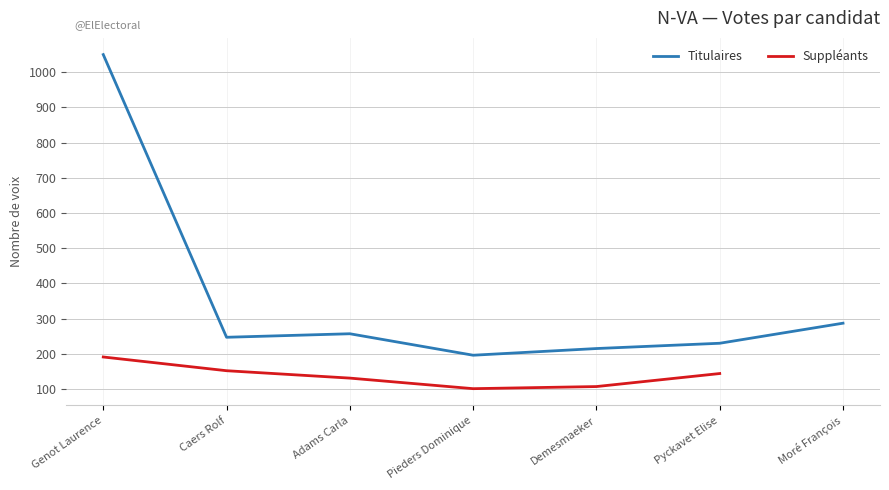

What is the label of the 4th point from the left?

Pieders Dominique